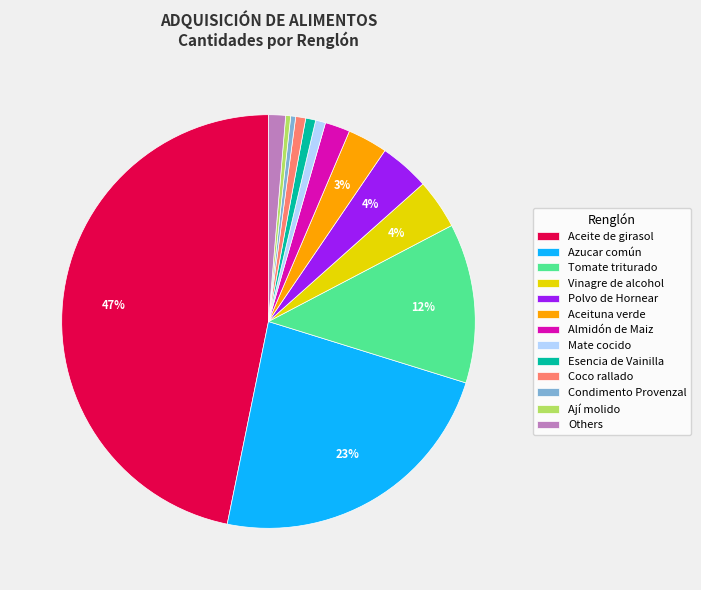

Between Others and Tomate triturado, which is larger?

Tomate triturado